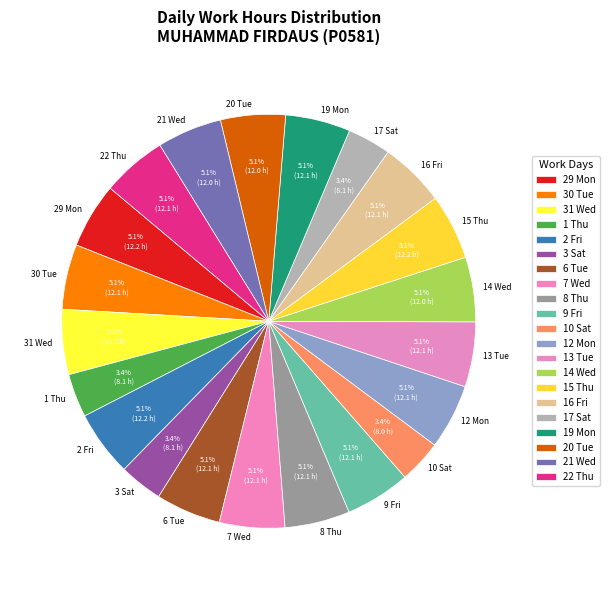

Count the number of slices in the pie.

21